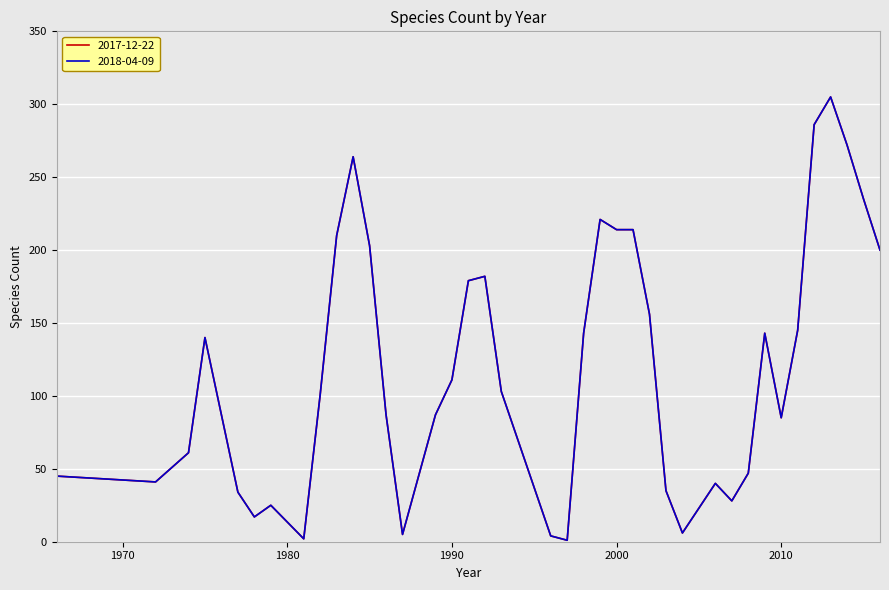

Is this an area chart (filled region under the line)?

No